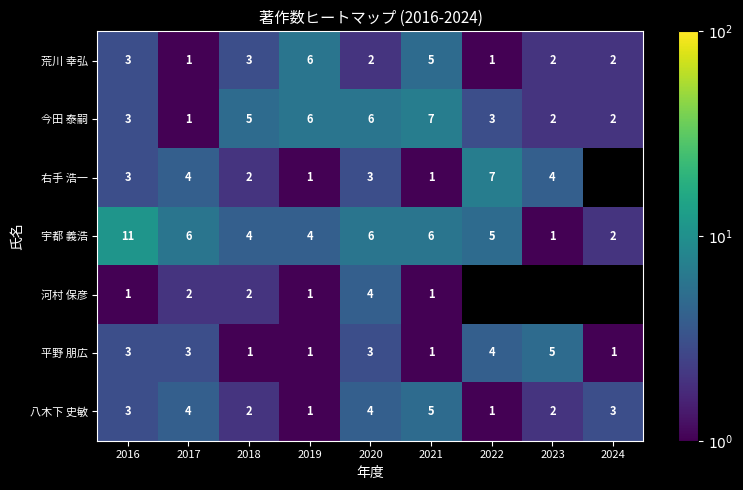

Count the 平野 朋広 values in the range 1 to 3.

7